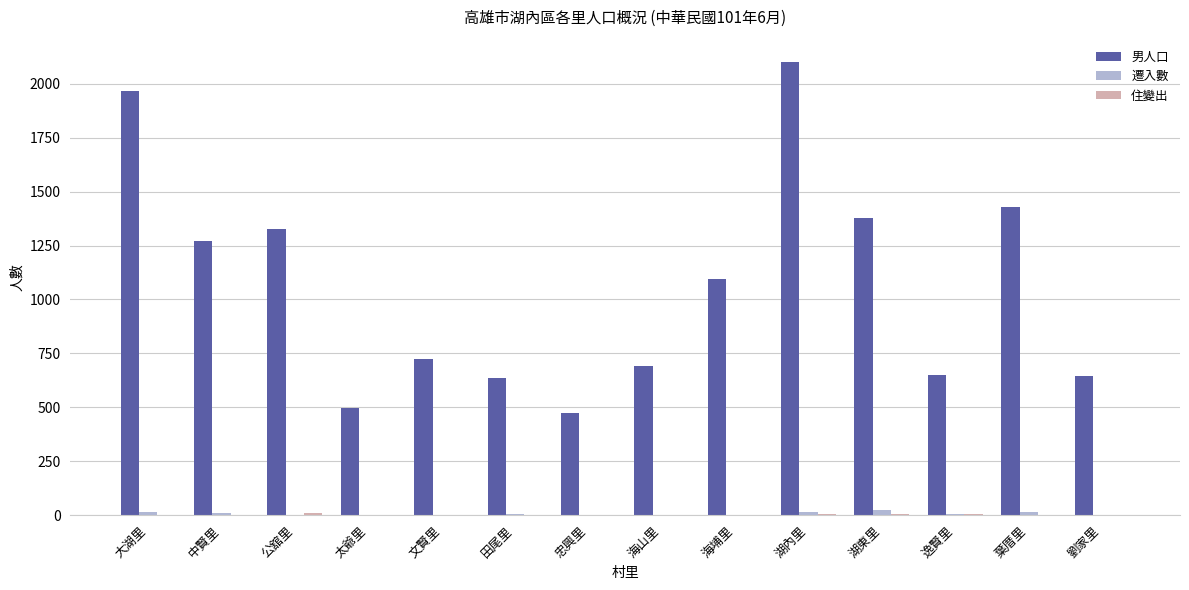

Which series has the largest total across all categories?

男人口